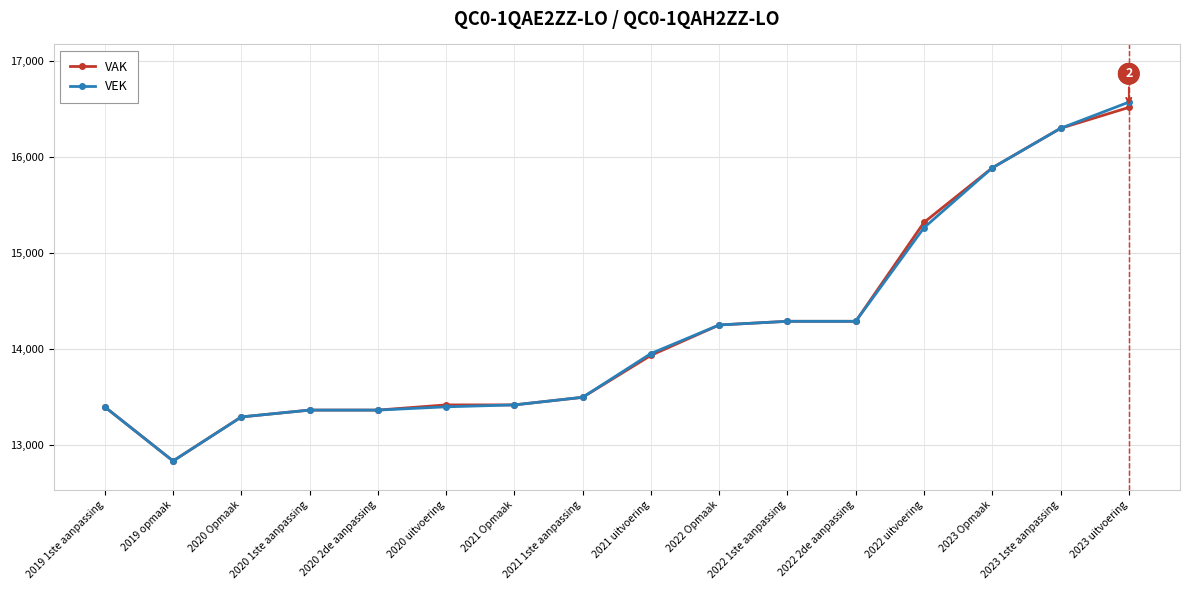

List the series in order of their peak value, lowest first.

VAK, VEK